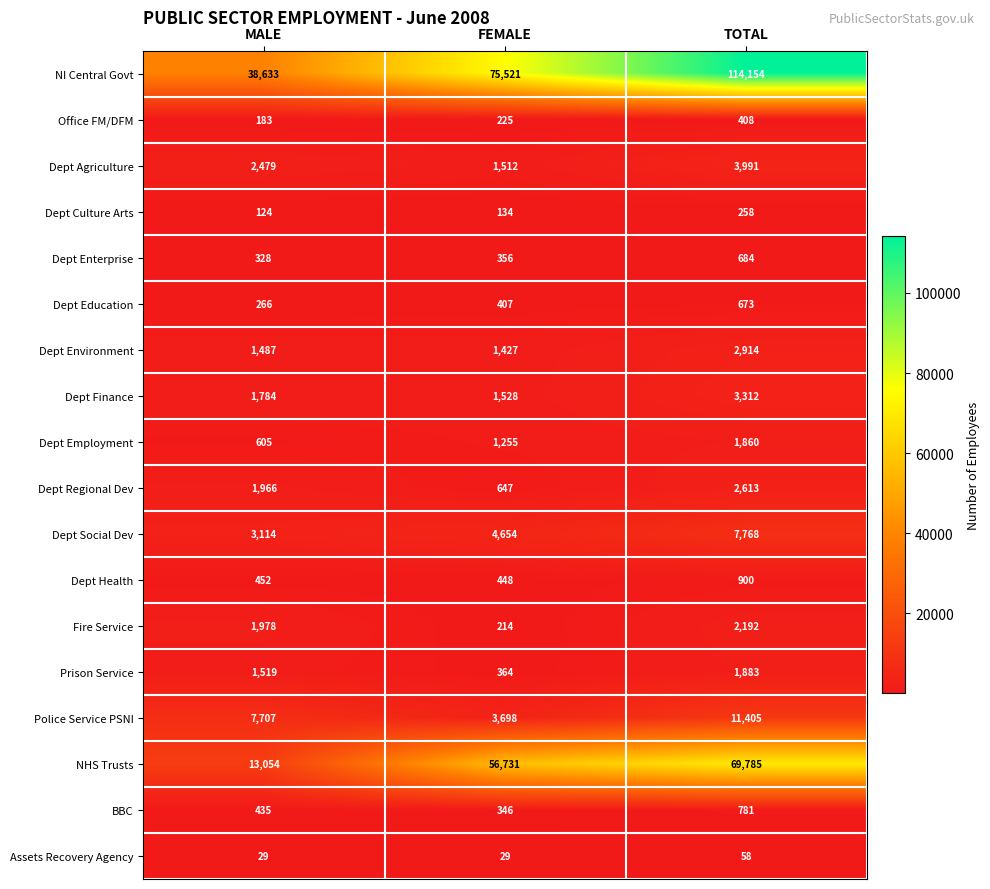

At how many categories does at least one series exceed 89827?

1